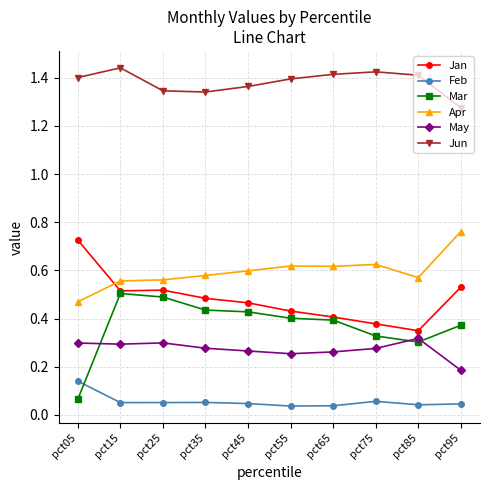

Which series has the largest range (max minus min)?

Mar